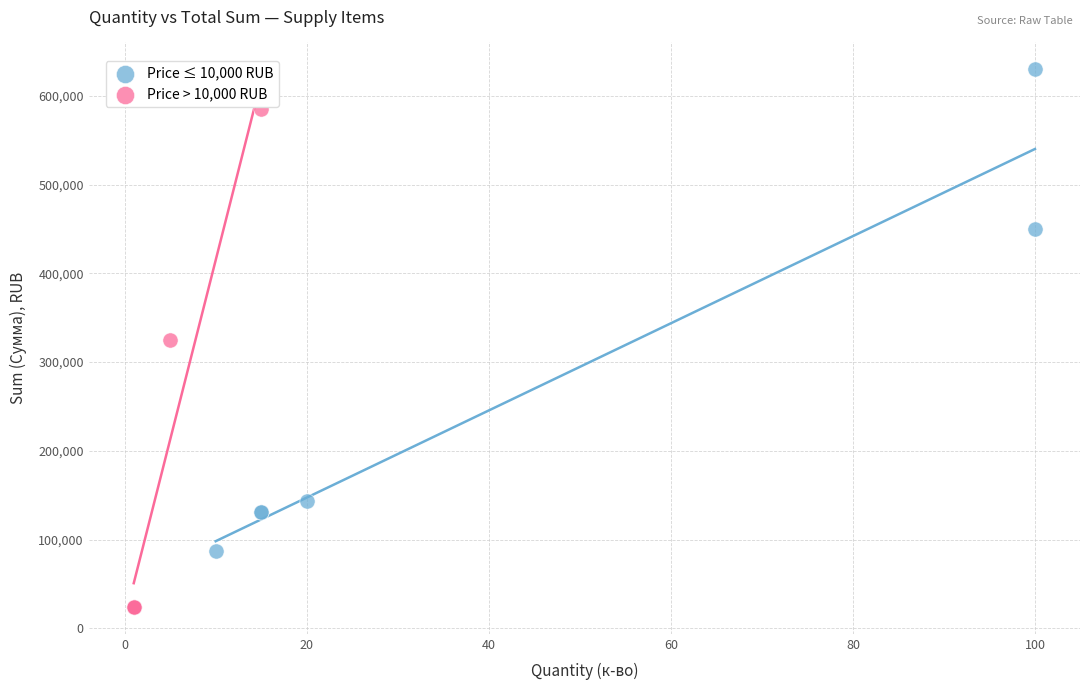

Which series contains the lowest Y value?

Price > 10,000 RUB